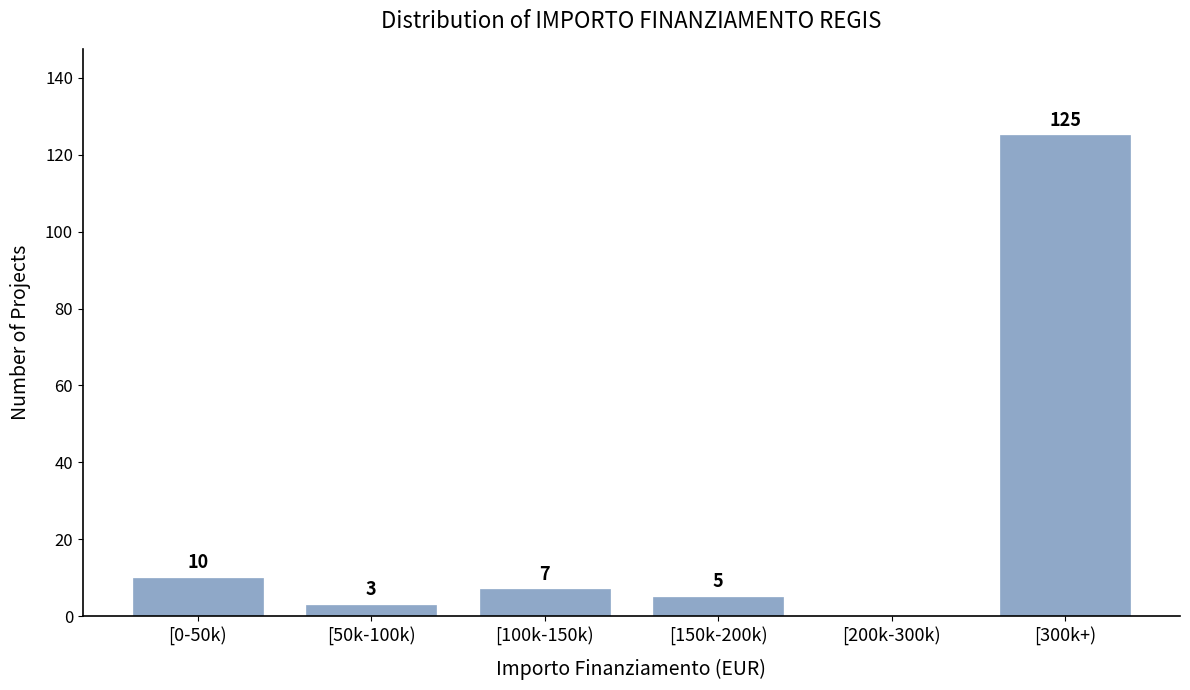

Reading left to right, list all the values displayed in this chart.

[0-50k)=10	[50k-100k)=3	[100k-150k)=7	[150k-200k)=5	[200k-300k)=0	[300k+)=125